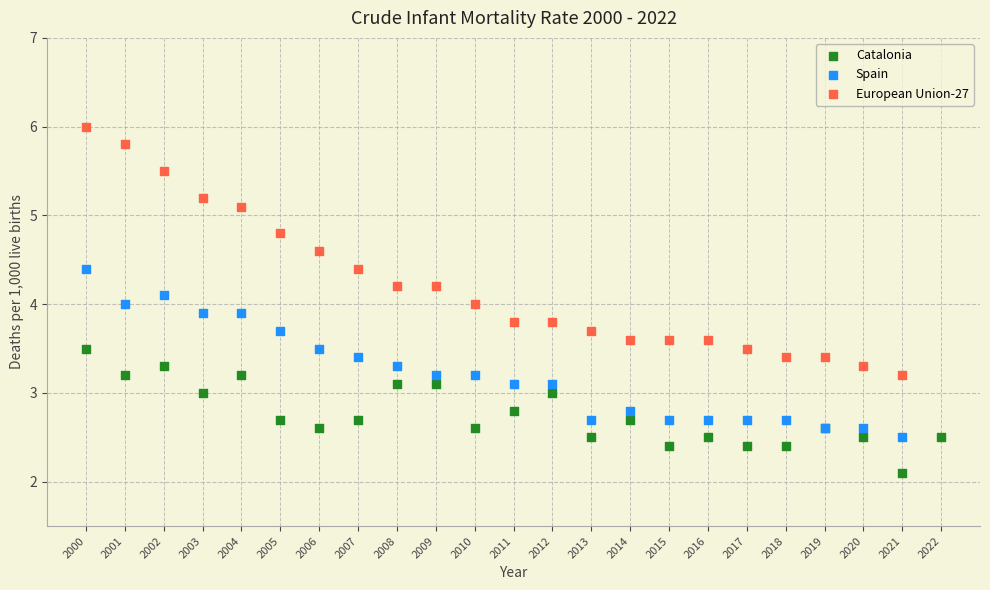

What are all the series names shown in the legend?

Catalonia, Spain, European Union-27